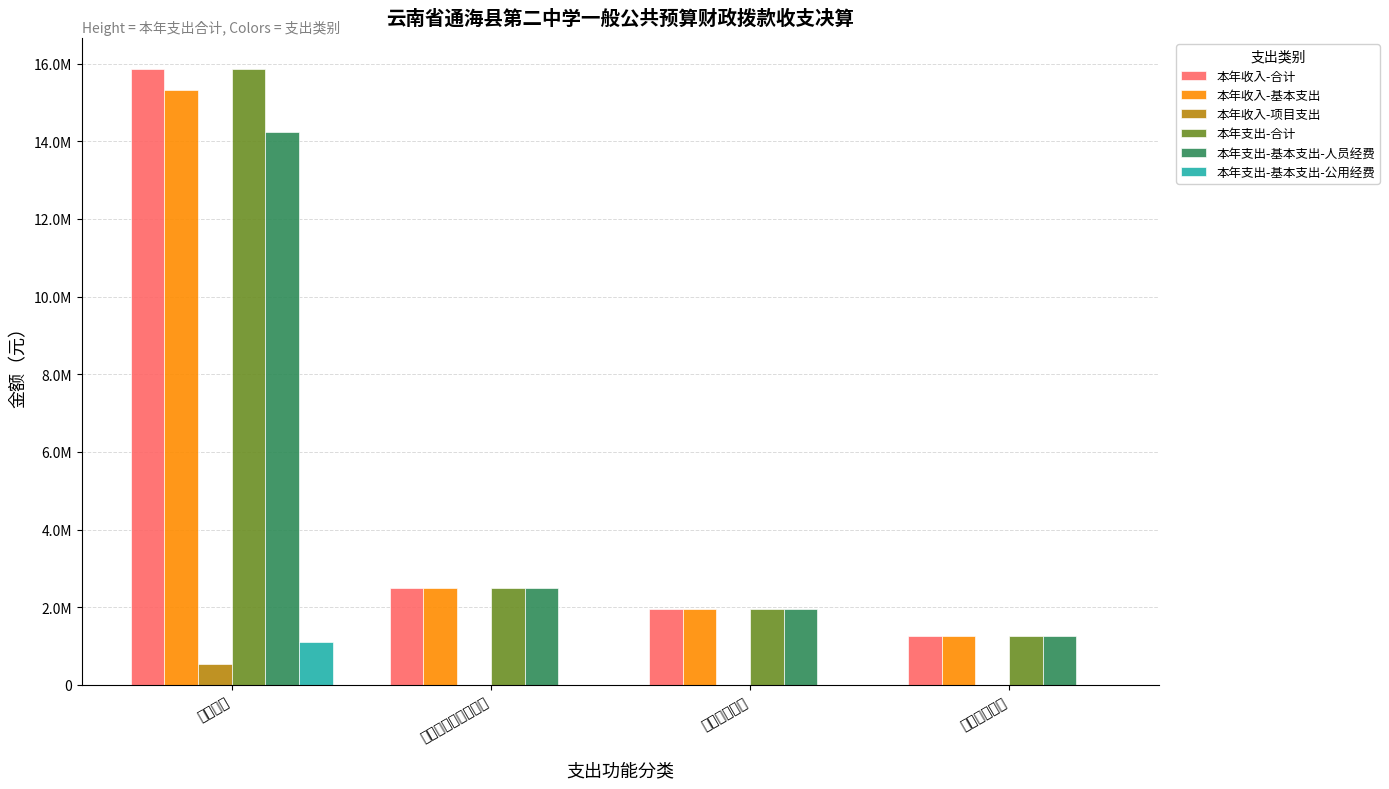

Which category has the lowest value in the 本年收入-合计 series?

住房保障支出